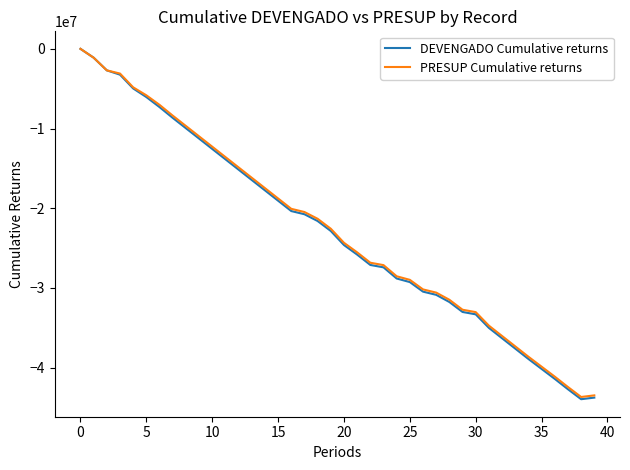

True or false: DEVENGADO Cumulative returns has more than 2 points higher than both neighbors.

False